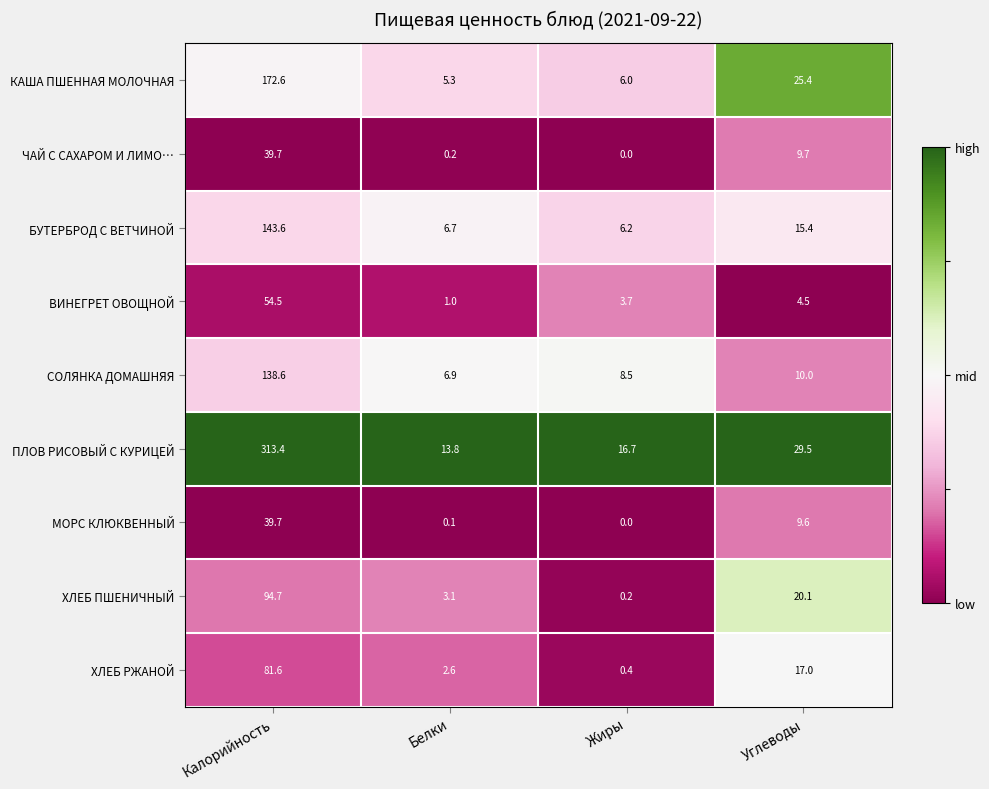

The ХЛЕБ РЖАНОЙ series shows 2.6 at Белки. True or false?

True